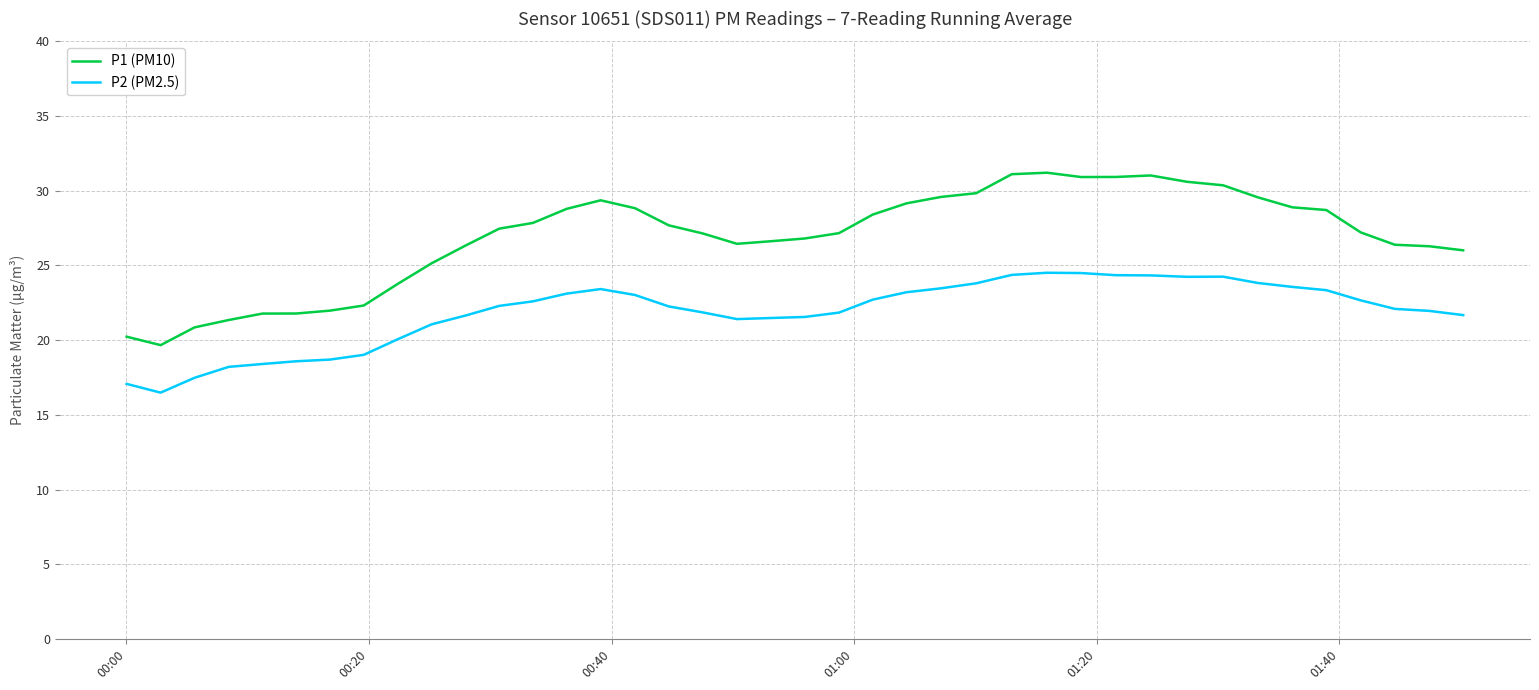

True or false: P2 (PM2.5) and P1 (PM10) cross at least once.

False